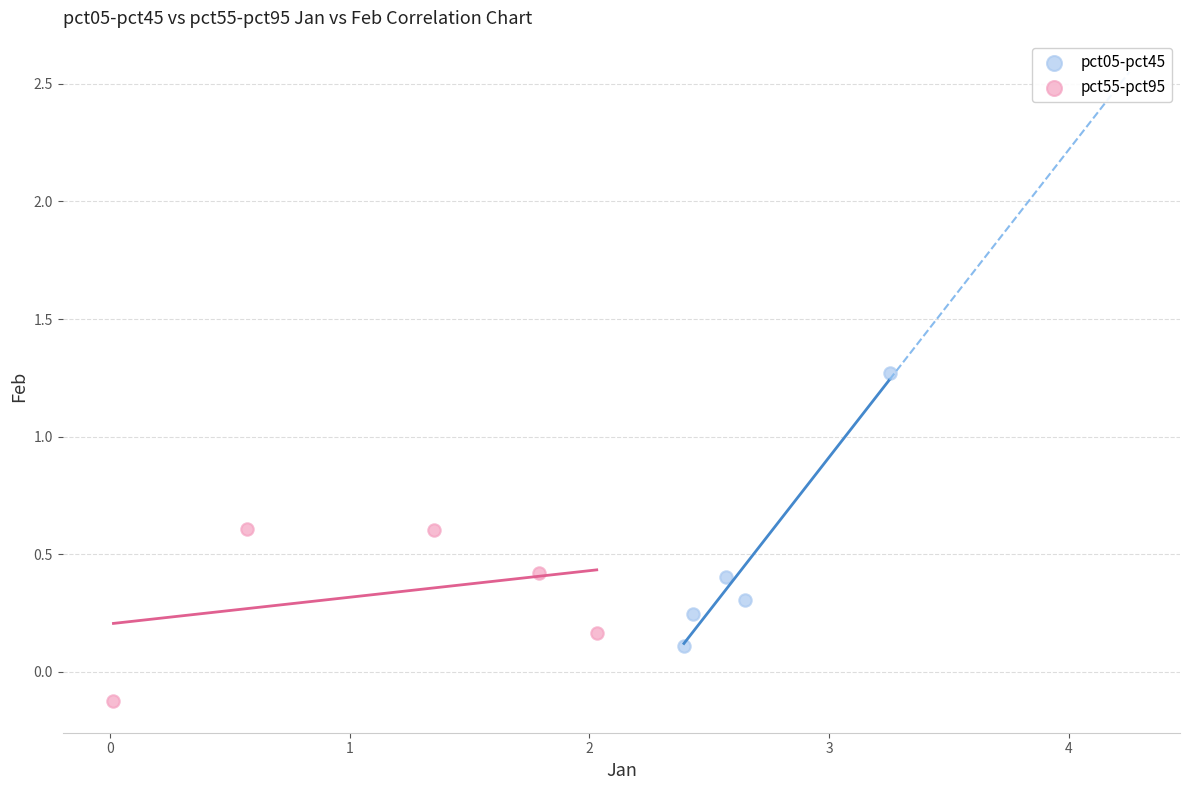

Which series has the widest spread of Y values?

pct05-pct45